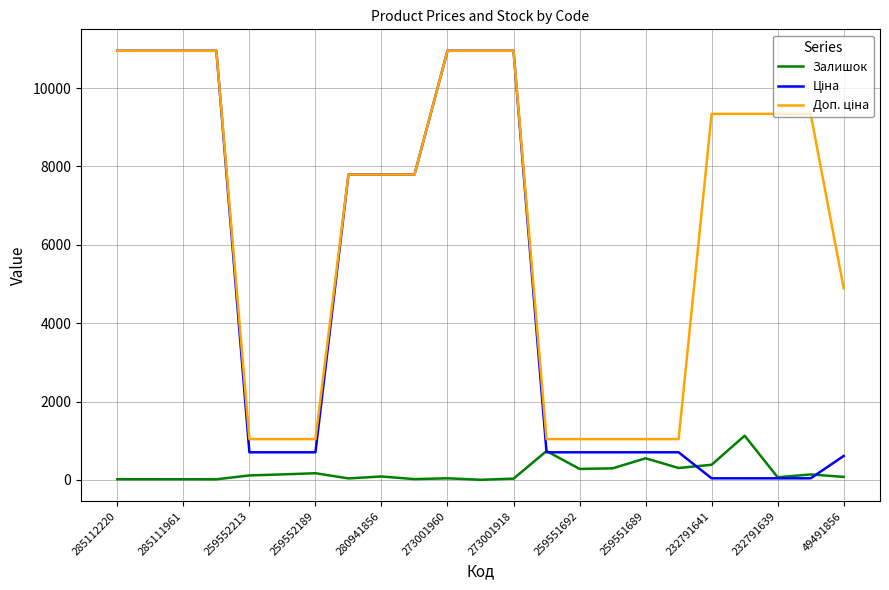

Reading left to right, what are all the values shown in this chart?

Залишок: 18.0	18.0	17.0	16.0	115.0	141.0	171.0	39.0	88.0	21.0	42.0	4.0	33.0	737.0	281.0	296.0	552.0	305.0	387.0	1129.0	68.0	140.0	78.0
Ціна: 10952.0	10952.0	10952.0	10952.0	705.5	705.5	705.5	7792.9	7792.9	7792.9	10952.0	10952.0	10952.0	705.5	705.5	705.5	705.5	705.5	41.5	41.5	41.5	41.5	611.6
Доп. ціна: 10952.0	10952.0	10952.0	10952.0	1042.0	1042.0	1042.0	7792.9	7792.9	7792.9	10952.0	10952.0	10952.0	1042.0	1042.0	1042.0	1042.0	1042.0	9342.0	9342.0	9342.0	9342.0	4892.6